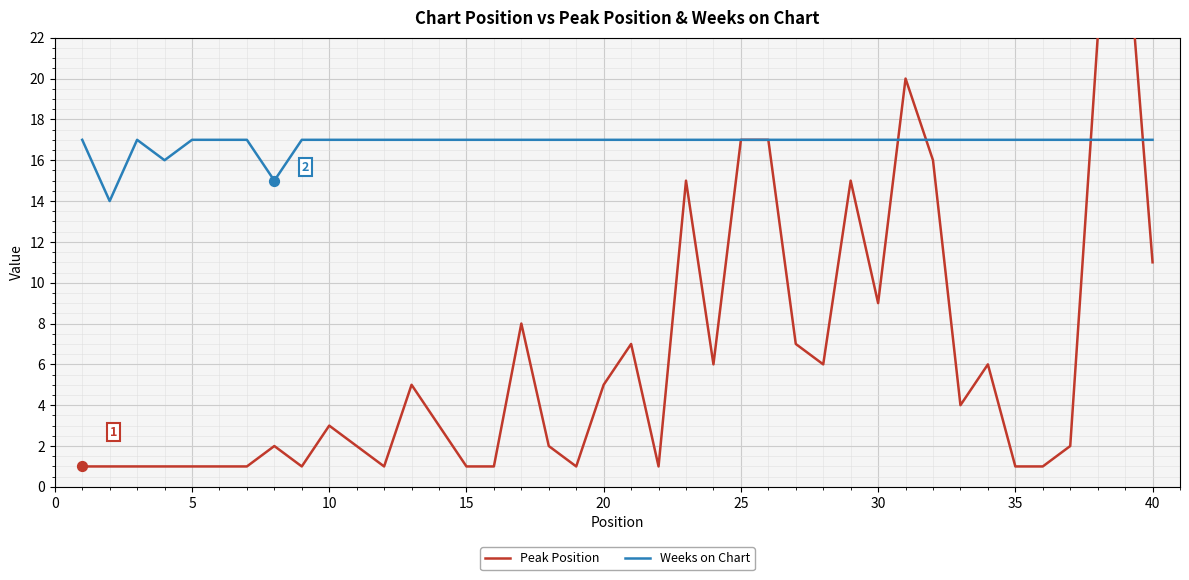

Which series contains the lowest Y value?

Peak Position